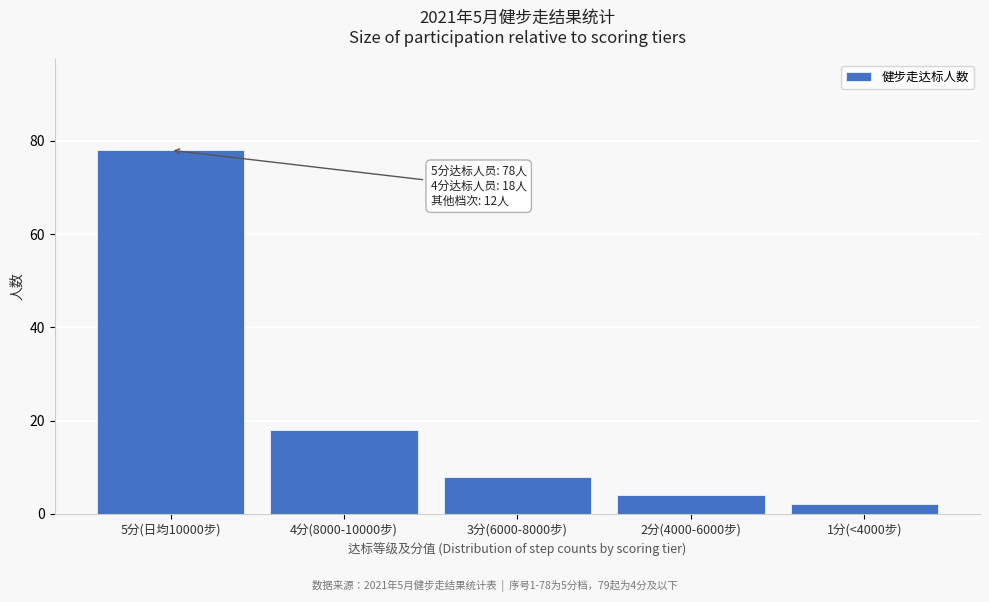

Reading left to right, extract all data points from this chart.

78	18	8	4	2